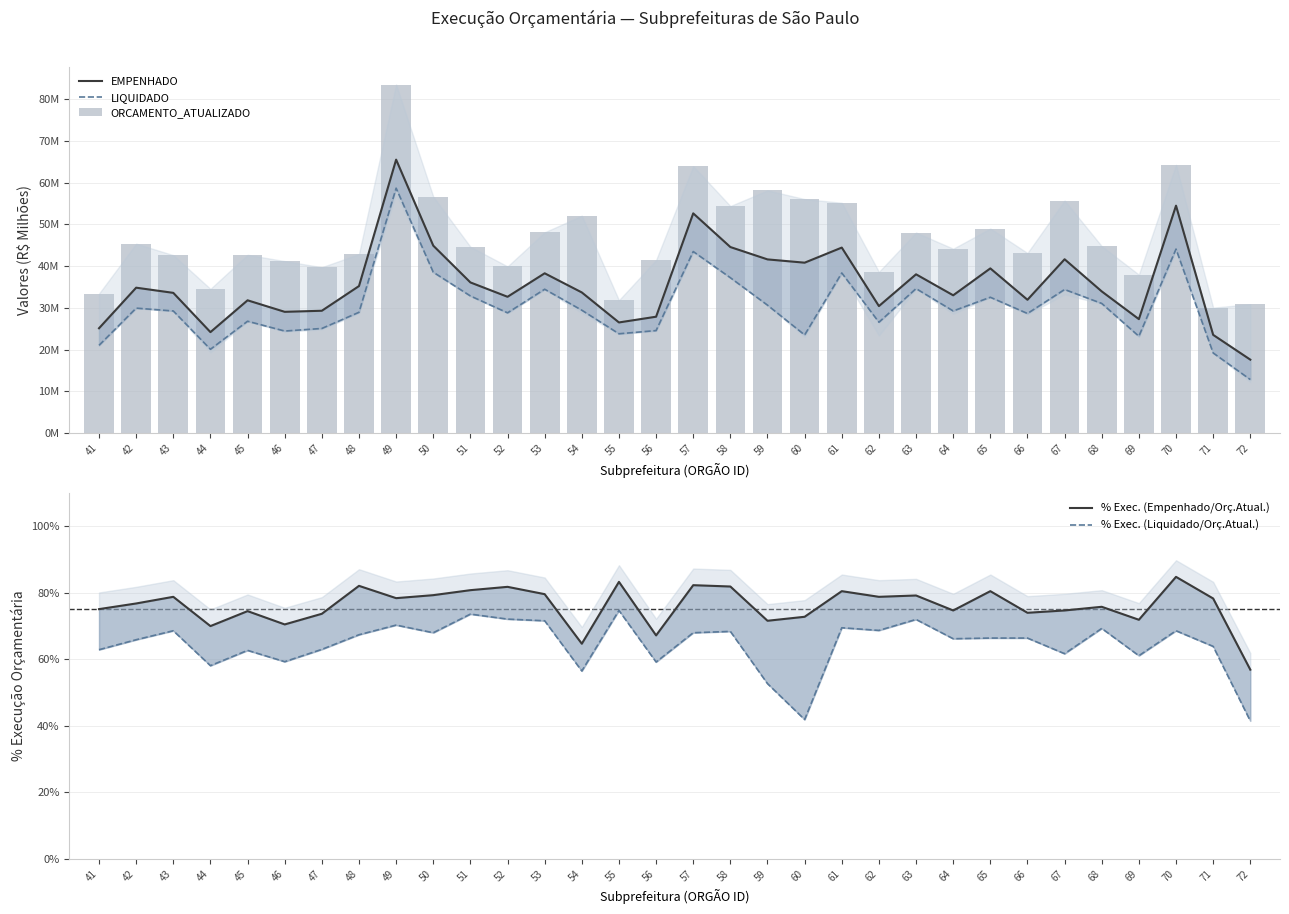

At which label does % Exec. (Empenhado/Orç.Atual.) reach its peak?

70